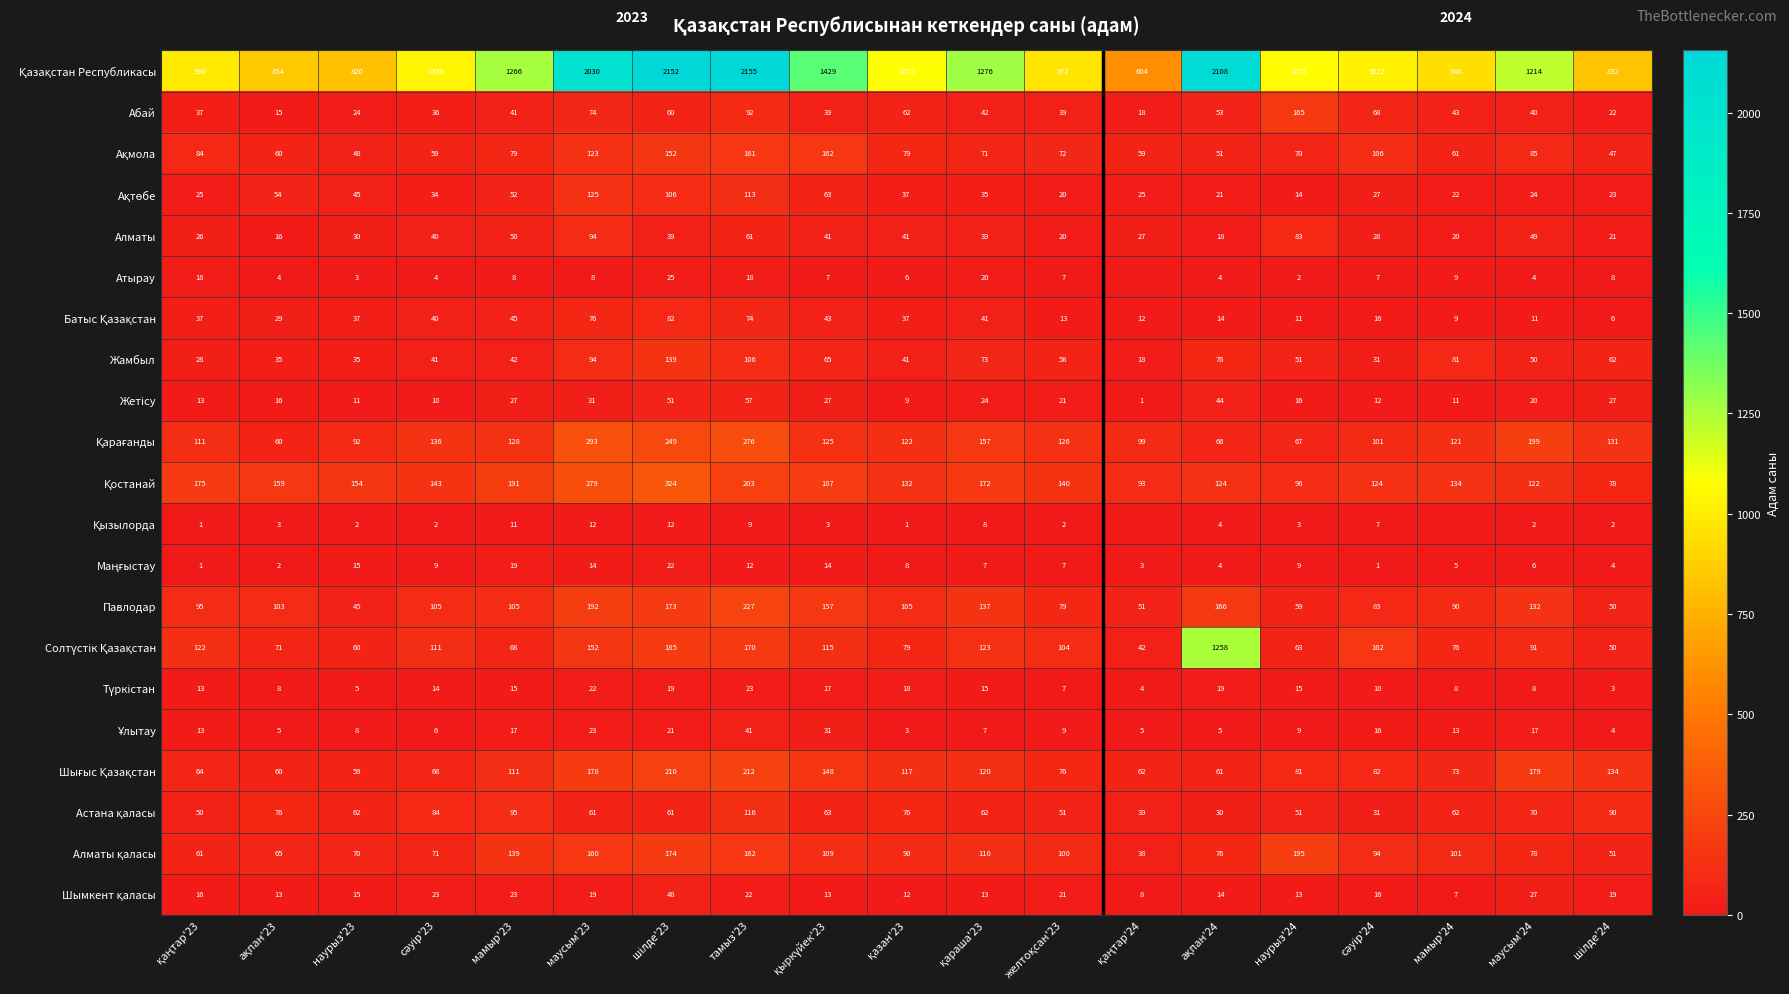

What is the total value across all series at наурыз'24?

2146